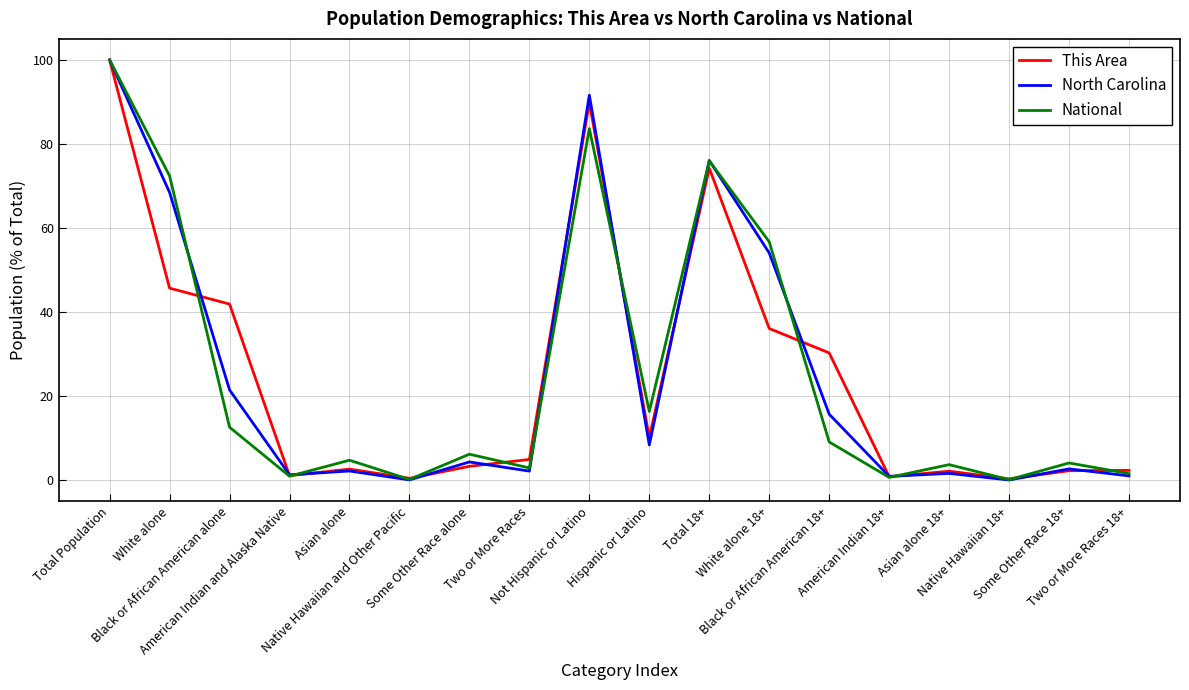

What is the maximum value for This Area?

100.0